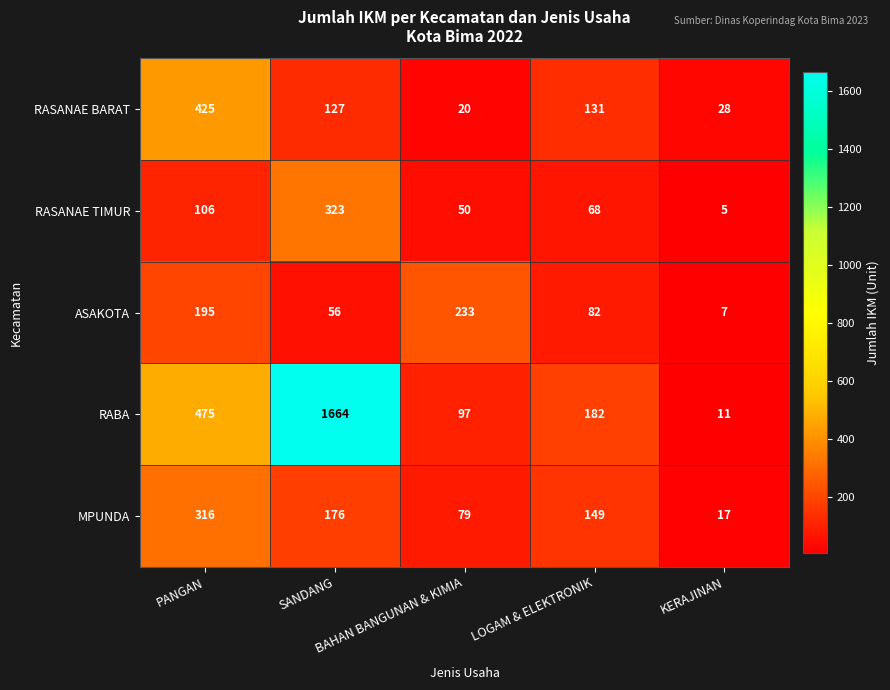

At which category is the sum across all series the highest?

SANDANG